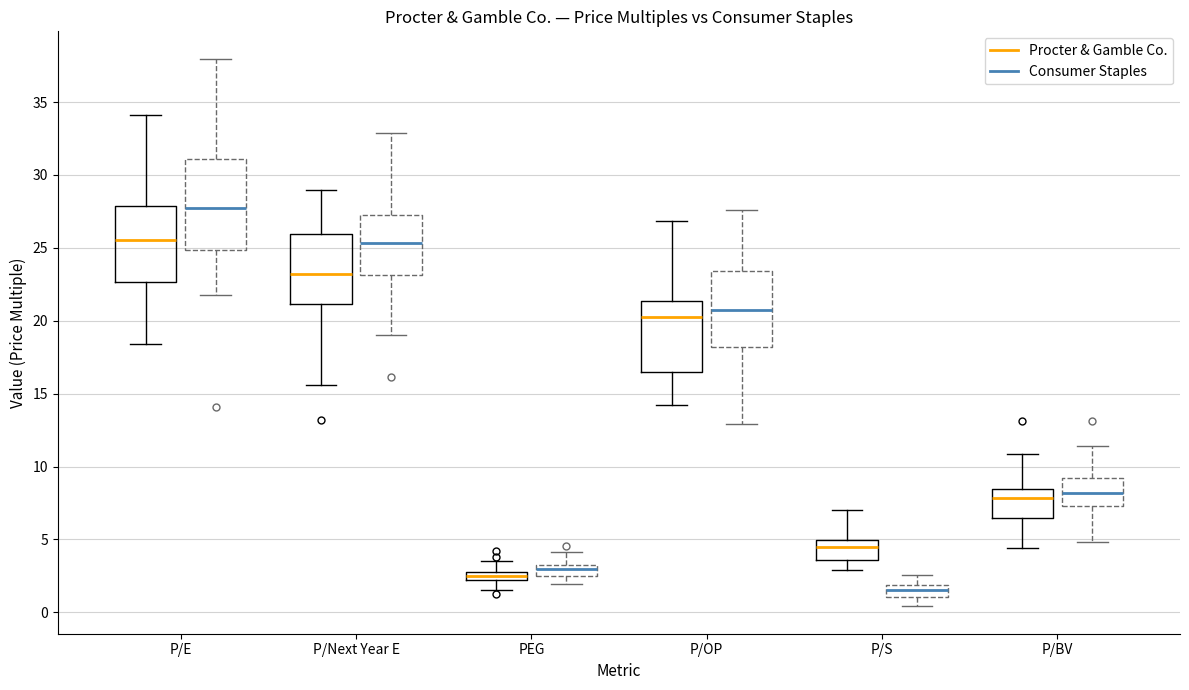

Which box is the tallest, from its lower edge to its upper edge?

P/E (Consumer Staples)